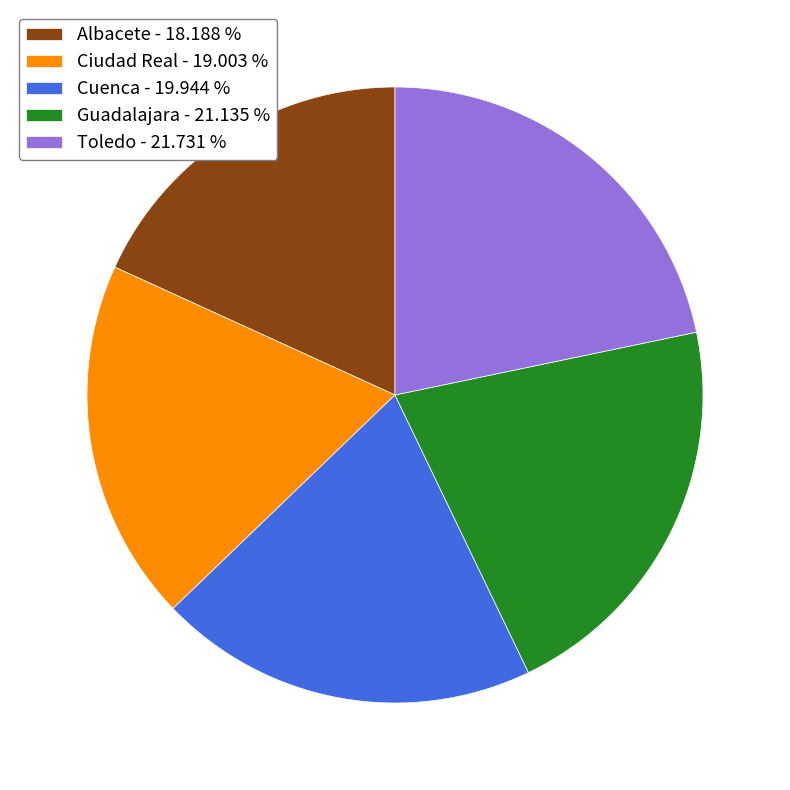

How many slices are in this pie chart?

5